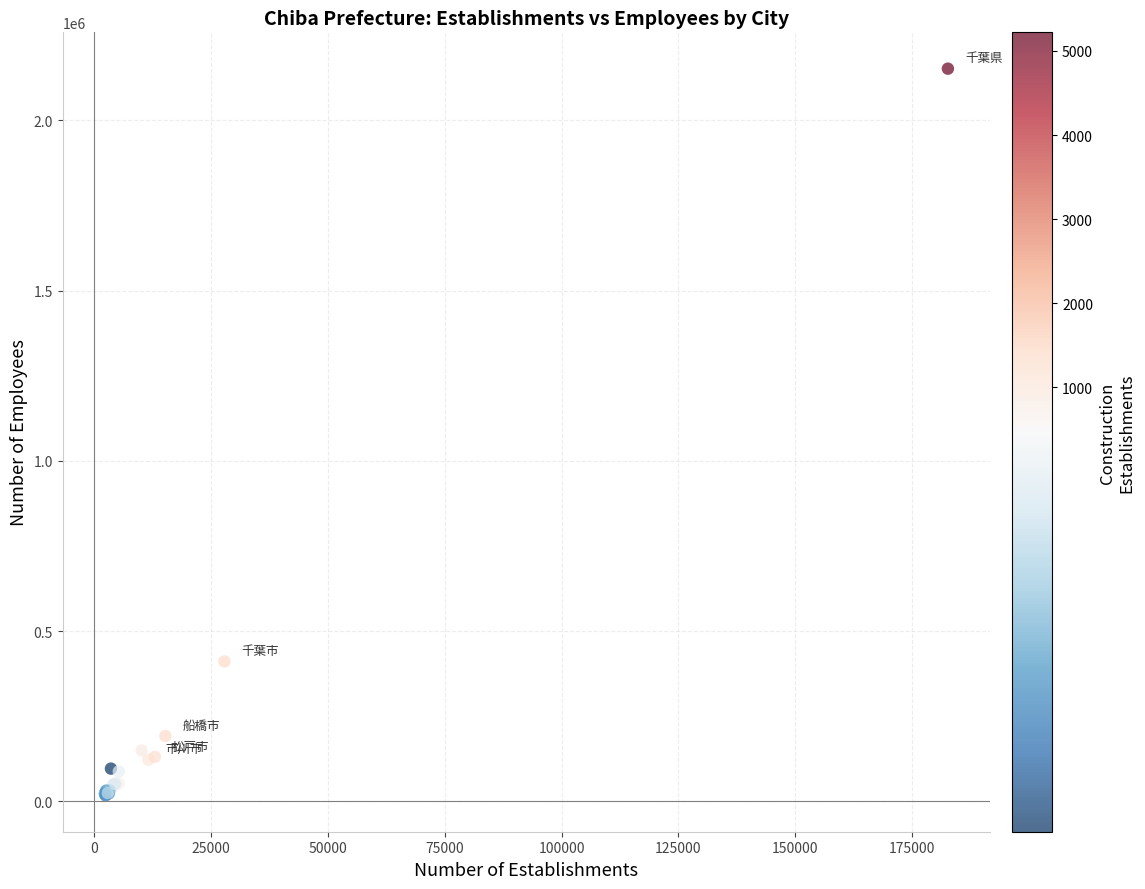

What Y value in the scatter plot is closest to 1084612?

411172